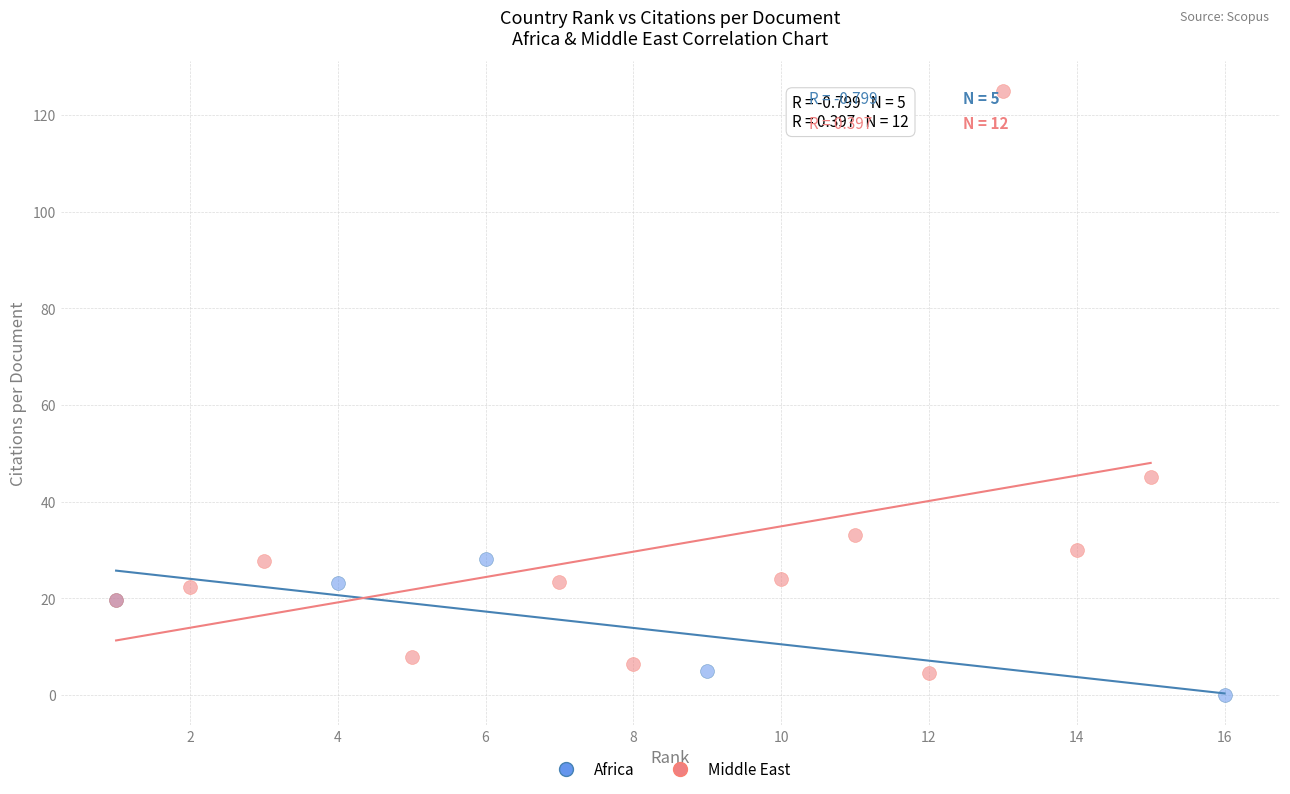

What are all the series names shown in the legend?

Africa, Middle East